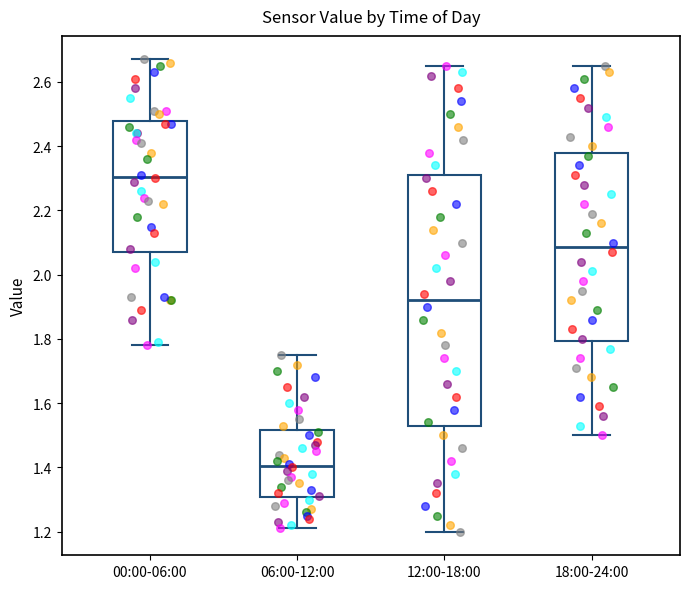

Where does the lower whisker of the box for 12:00-18:00 end on the y-axis? The values are not printed on the chart, so give them approximately, as read against the axis.

1.20